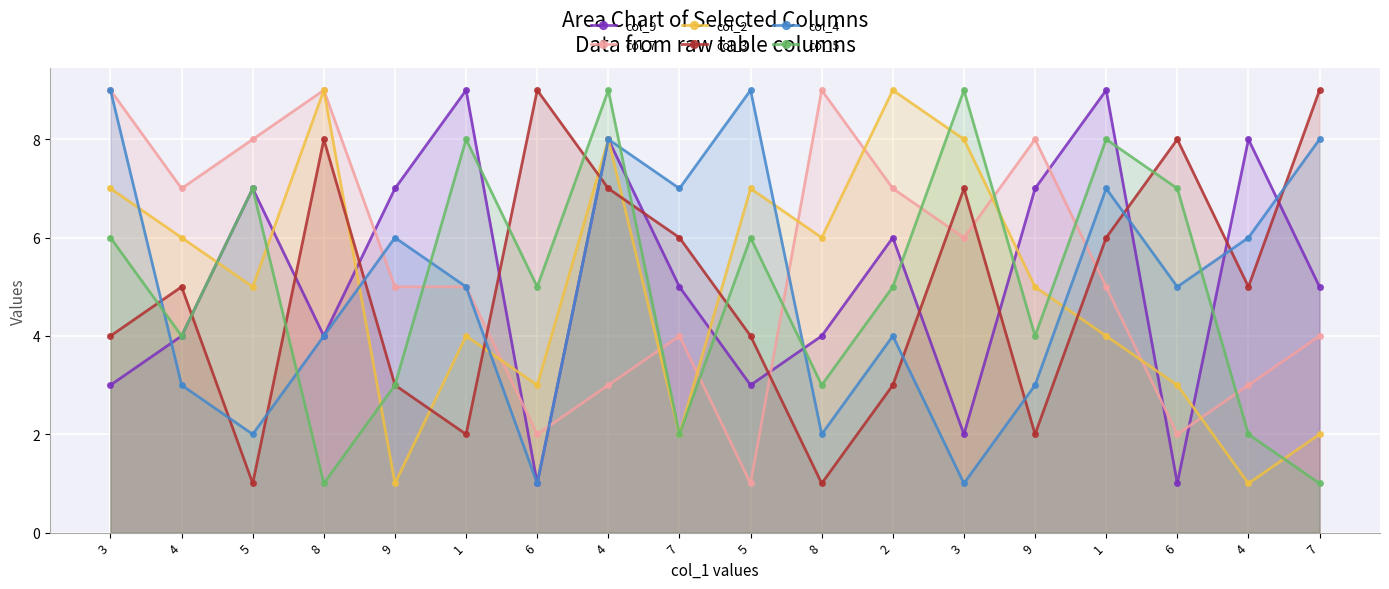

Rank the series at 8 from highest to lowest value.

col_7, col_2, col_3, col_9, col_4, col_5